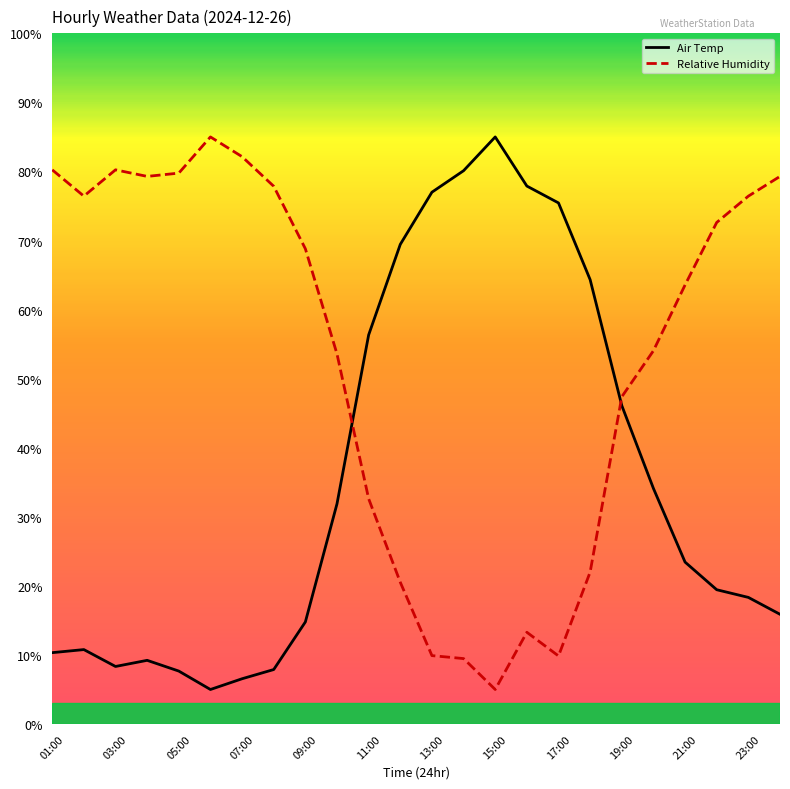

What is the difference between the maximum and minimum values in the Air Temp series?

80.0